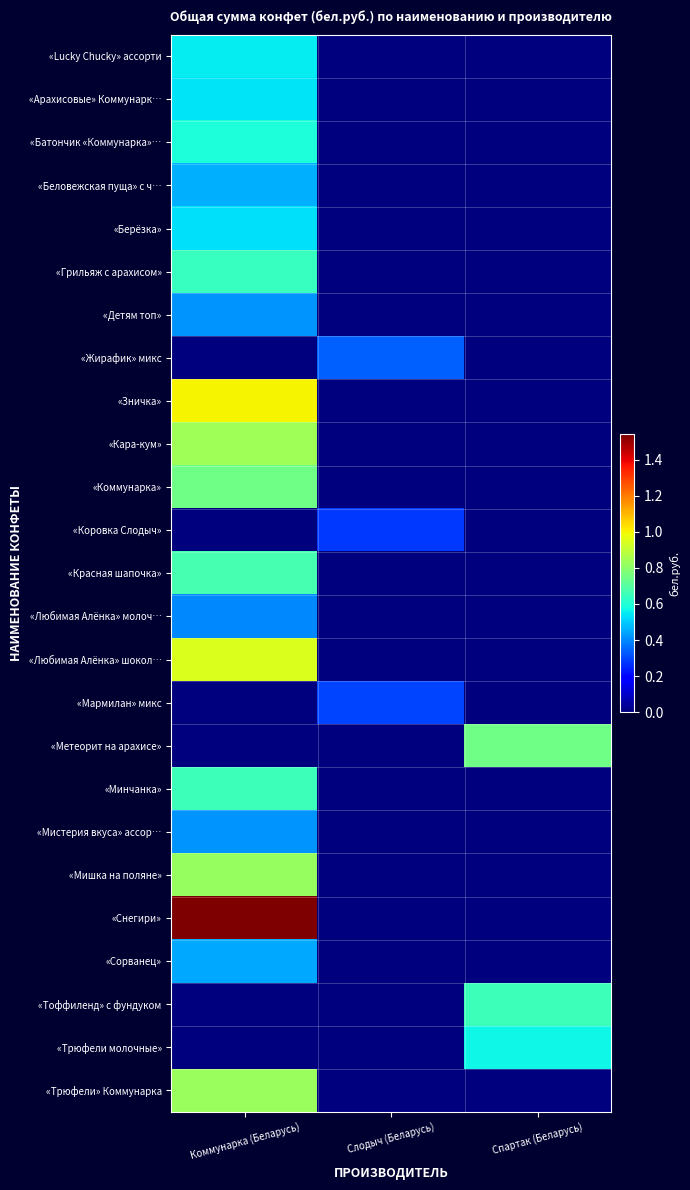

Reading right to left, transcribe all the data shown in this chart.

«Lucky Chucky» ассорти: Спартак (Беларусь)=0.0	Слодыч (Беларусь)=0.0	Коммунарка (Беларусь)=0.6
«Арахисовые» Коммунарк…: Спартак (Беларусь)=0.0	Слодыч (Беларусь)=0.0	Коммунарка (Беларусь)=0.5
«Батончик «Коммунарка»…: Спартак (Беларусь)=0.0	Слодыч (Беларусь)=0.0	Коммунарка (Беларусь)=0.6
«Беловежская пуща» с ч…: Спартак (Беларусь)=0.0	Слодыч (Беларусь)=0.0	Коммунарка (Беларусь)=0.5
«Берёзка»: Спартак (Беларусь)=0.0	Слодыч (Беларусь)=0.0	Коммунарка (Беларусь)=0.5
«Грильяж с арахисом»: Спартак (Беларусь)=0.0	Слодыч (Беларусь)=0.0	Коммунарка (Беларусь)=0.6
«Детям топ»: Спартак (Беларусь)=0.0	Слодыч (Беларусь)=0.0	Коммунарка (Беларусь)=0.4
«Жирафик» микс: Спартак (Беларусь)=0.0	Слодыч (Беларусь)=0.3	Коммунарка (Беларусь)=0.0
«Зничка»: Спартак (Беларусь)=0.0	Слодыч (Беларусь)=0.0	Коммунарка (Беларусь)=1.0
«Кара-кум»: Спартак (Беларусь)=0.0	Слодыч (Беларусь)=0.0	Коммунарка (Беларусь)=0.8
«Коммунарка»: Спартак (Беларусь)=0.0	Слодыч (Беларусь)=0.0	Коммунарка (Беларусь)=0.8
«Коровка Слодыч»: Спартак (Беларусь)=0.0	Слодыч (Беларусь)=0.3	Коммунарка (Беларусь)=0.0
«Красная шапочка»: Спартак (Беларусь)=0.0	Слодыч (Беларусь)=0.0	Коммунарка (Беларусь)=0.7
«Любимая Алёнка» молоч…: Спартак (Беларусь)=0.0	Слодыч (Беларусь)=0.0	Коммунарка (Беларусь)=0.4
«Любимая Алёнка» шокол…: Спартак (Беларусь)=0.0	Слодыч (Беларусь)=0.0	Коммунарка (Беларусь)=0.9
«Мармилан» микс: Спартак (Беларусь)=0.0	Слодыч (Беларусь)=0.3	Коммунарка (Беларусь)=0.0
«Метеорит на арахисе»: Спартак (Беларусь)=0.8	Слодыч (Беларусь)=0.0	Коммунарка (Беларусь)=0.0
«Минчанка»: Спартак (Беларусь)=0.0	Слодыч (Беларусь)=0.0	Коммунарка (Беларусь)=0.7
«Мистерия вкуса» ассор…: Спартак (Беларусь)=0.0	Слодыч (Беларусь)=0.0	Коммунарка (Беларусь)=0.4
«Мишка на поляне»: Спартак (Беларусь)=0.0	Слодыч (Беларусь)=0.0	Коммунарка (Беларусь)=0.8
«Снегири»: Спартак (Беларусь)=0.0	Слодыч (Беларусь)=0.0	Коммунарка (Беларусь)=1.5
«Сорванец»: Спартак (Беларусь)=0.0	Слодыч (Беларусь)=0.0	Коммунарка (Беларусь)=0.5
«Тоффиленд» с фундуком: Спартак (Беларусь)=0.7	Слодыч (Беларусь)=0.0	Коммунарка (Беларусь)=0.0
«Трюфели молочные»: Спартак (Беларусь)=0.6	Слодыч (Беларусь)=0.0	Коммунарка (Беларусь)=0.0
«Трюфели» Коммунарка: Спартак (Беларусь)=0.0	Слодыч (Беларусь)=0.0	Коммунарка (Беларусь)=0.8